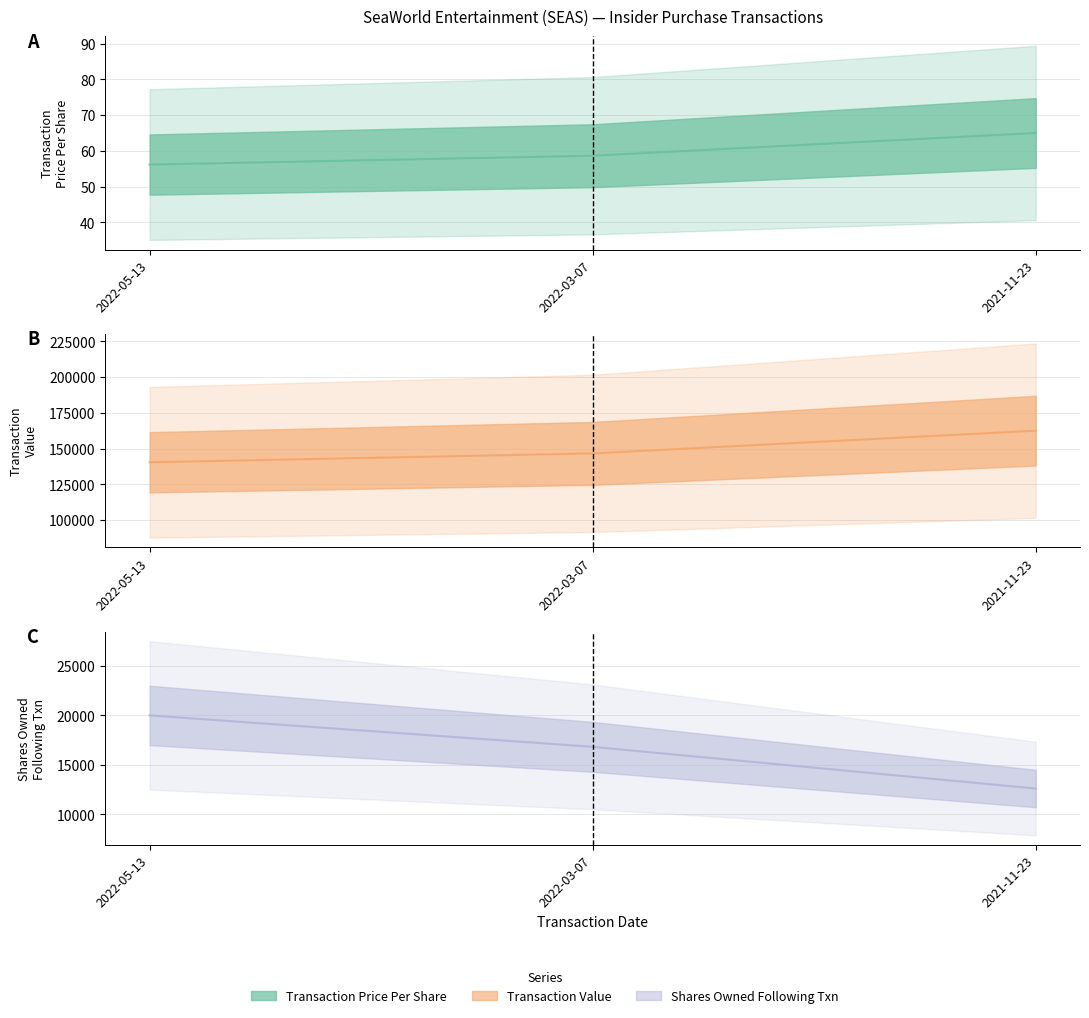

How many data points in transactionValue are less than 146625?

1